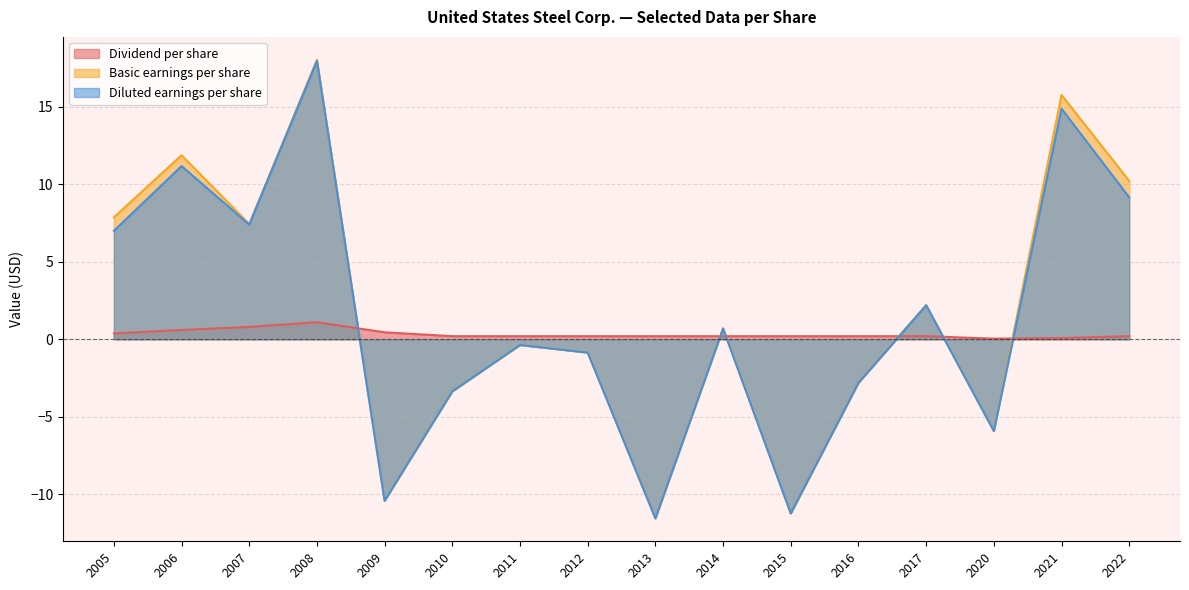

Between which two adjacent categories do Dividend per share and Diluted earnings per share first intersect?

2008 and 2009